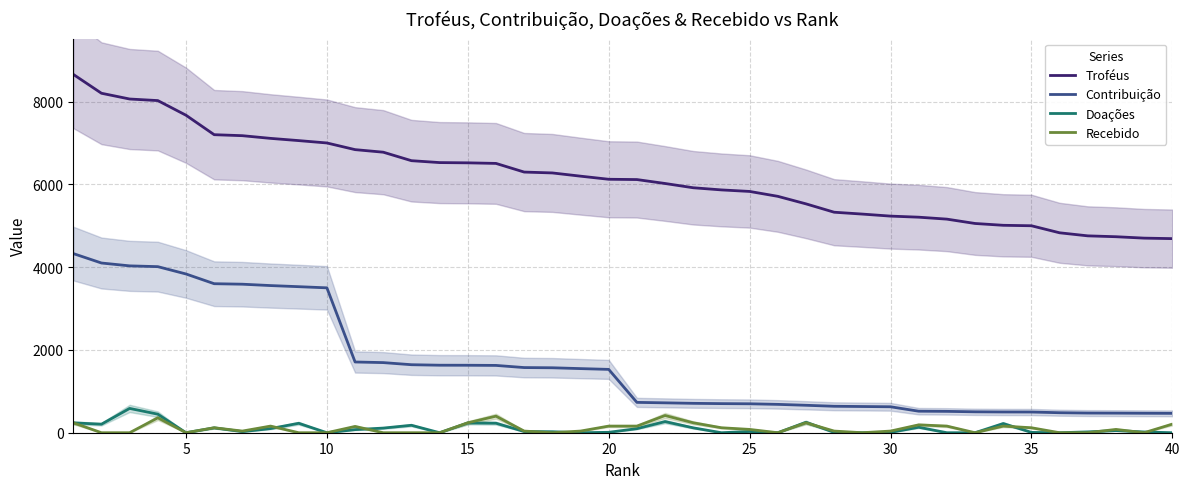

What is the maximum value for Recebido?

416